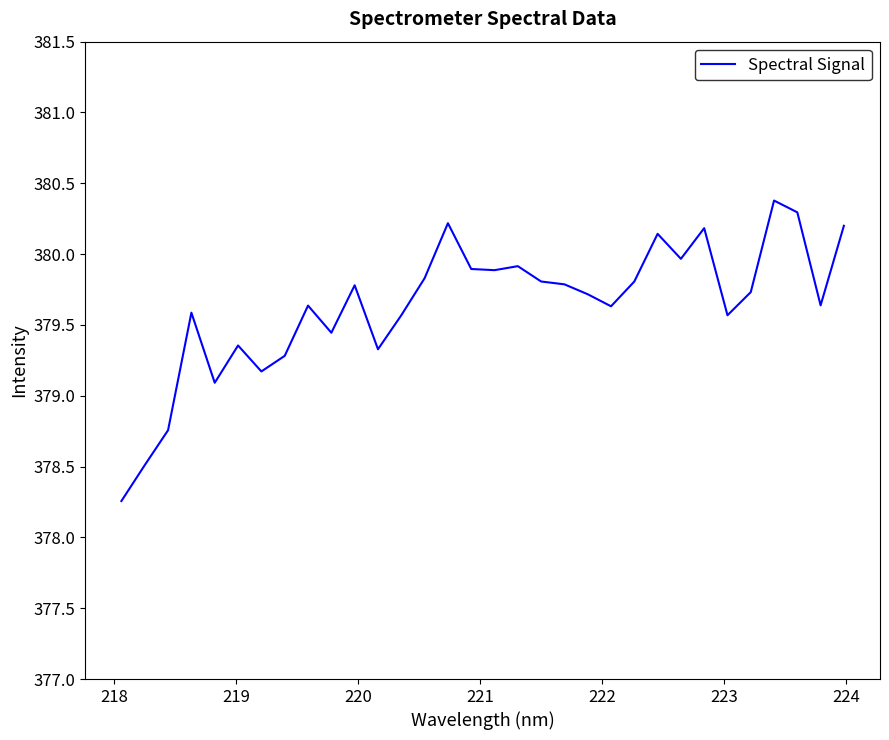

What is the difference between the maximum and minimum values?

2.1